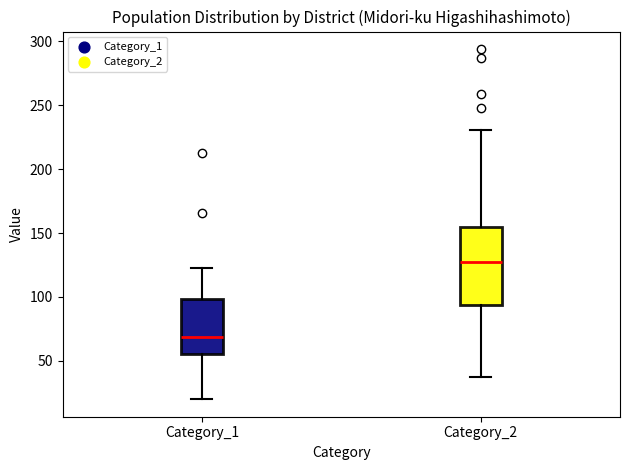

Reading left to right, read every box against the y-axis: the position of its median line, the range the box covers, and the ends of its whiskers. The values are not printed on the chart, so give them approximately, as read against the axis.

Category_1: median 70, box 55 to 100, whiskers 20 to 125
Category_2: median 125, box 95 to 155, whiskers 35 to 230